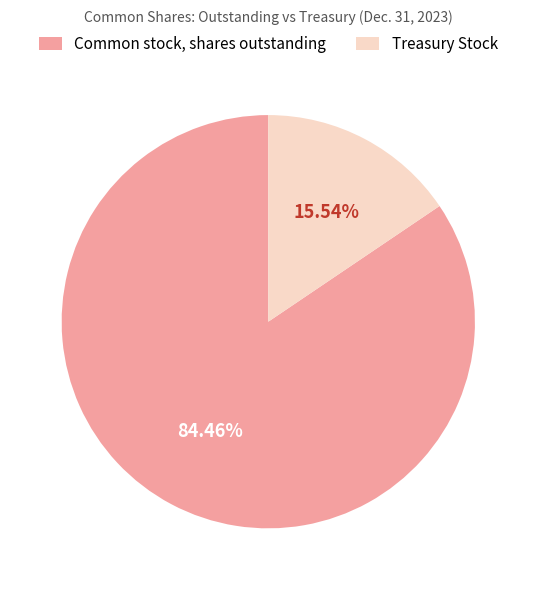

To the nearest percent, what percentage of the pie is Common stock, shares outstanding?

84%